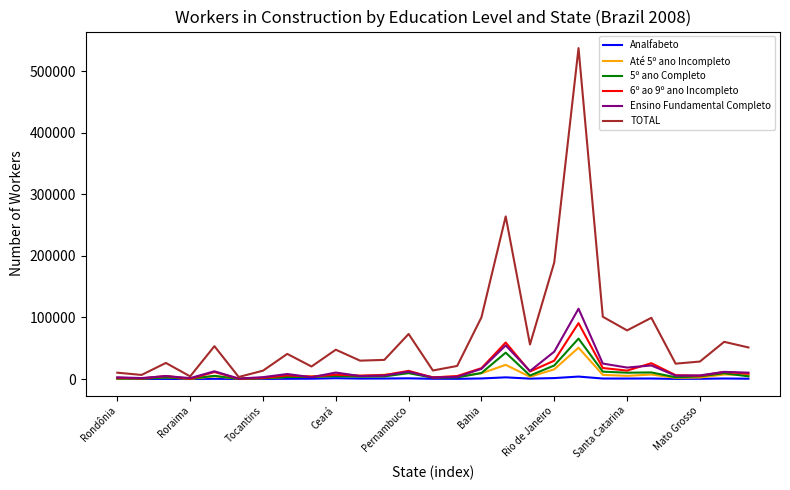

What is the greatest value displayed?

537521